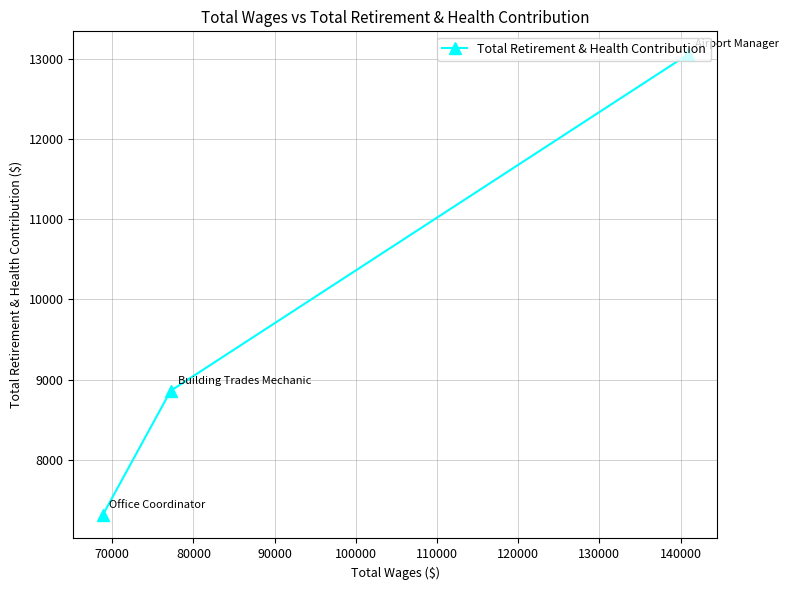

What is the value of the 2nd point from the left?

8859